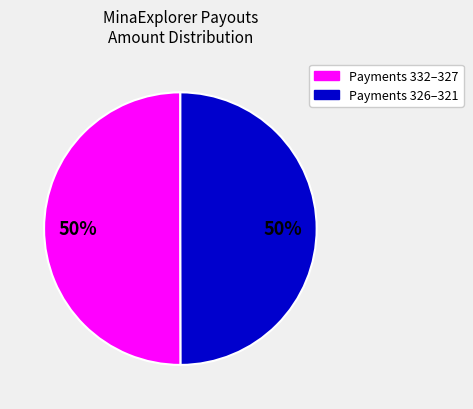

How many segments does this pie chart have?

2